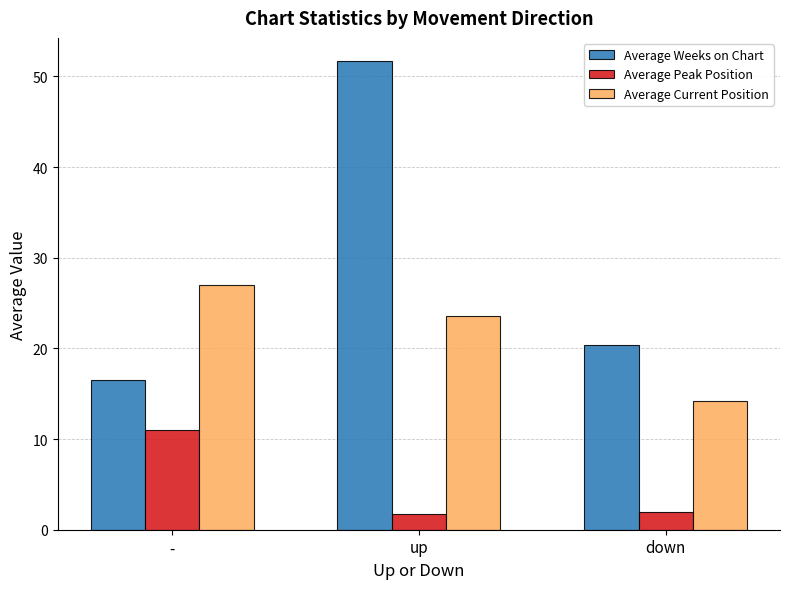

How many bars are there in total?

9